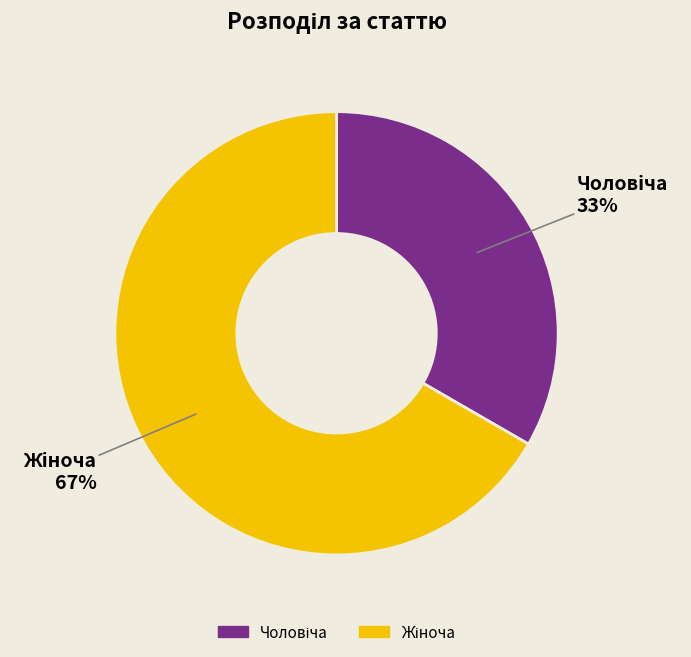

To the nearest percent, what is the average slice percentage?

50%